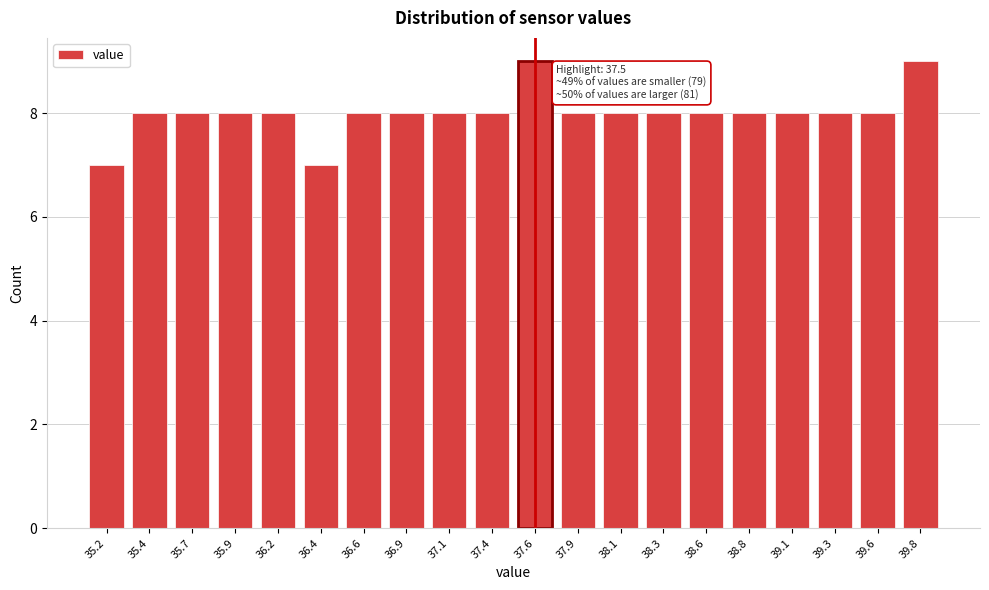

Reading right to left, list all the values displayed in this chart.

39.8=9	39.6=8	39.3=8	39.1=8	38.8=8	38.6=8	38.3=8	38.1=8	37.9=8	37.6=9	37.4=8	37.1=8	36.9=8	36.6=8	36.4=7	36.2=8	35.9=8	35.7=8	35.4=8	35.2=7